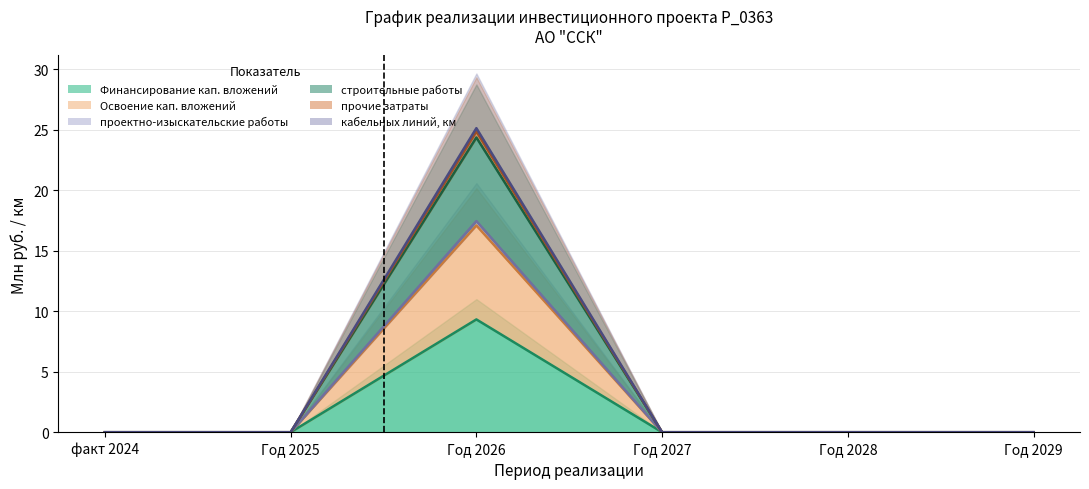

How many categories are shown in the chart?

6